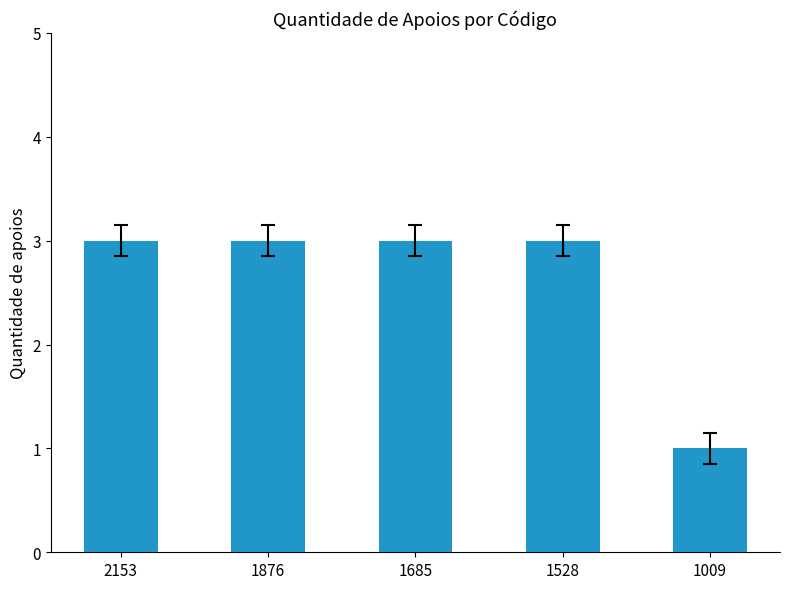

What is the value of the 4th bar from the left?

3